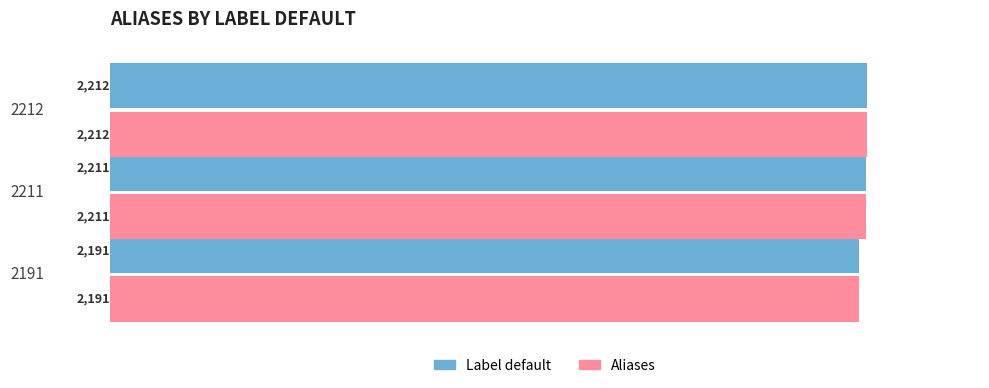

What is the average value of the Label default series?

2205